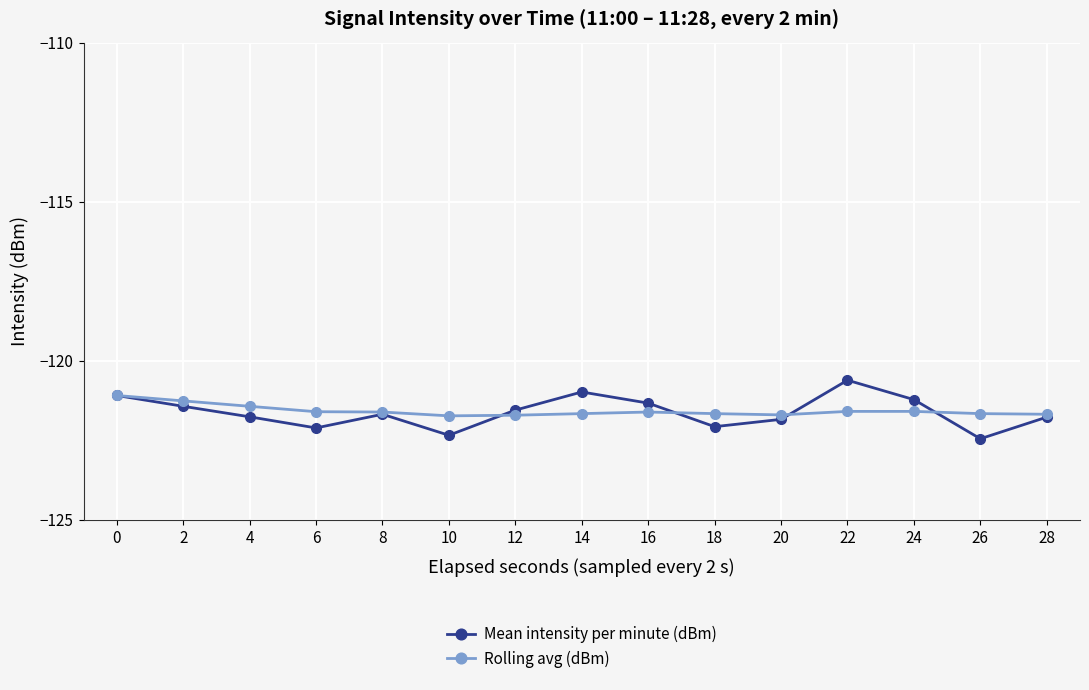

Which label corresponds to the largest value in the chart?

22